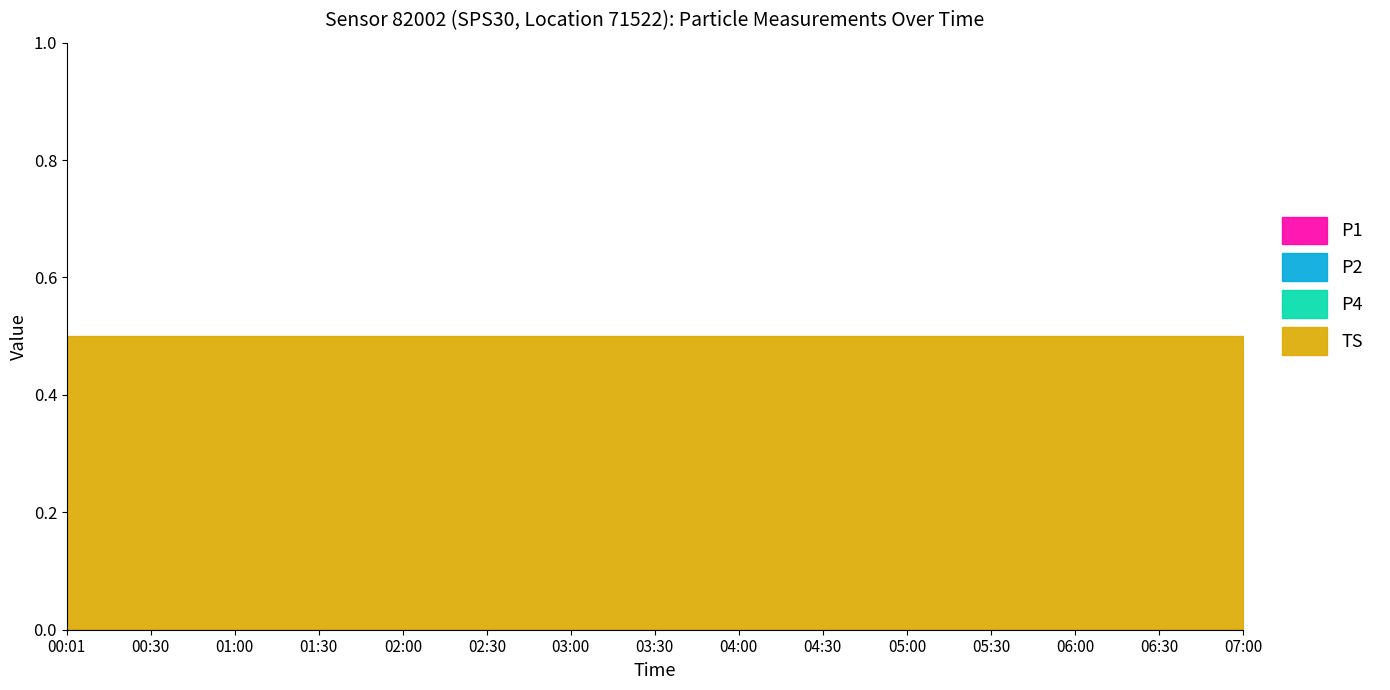

At 04:30, list the series in order from smallest to largest.

P1, P2, P4, TS